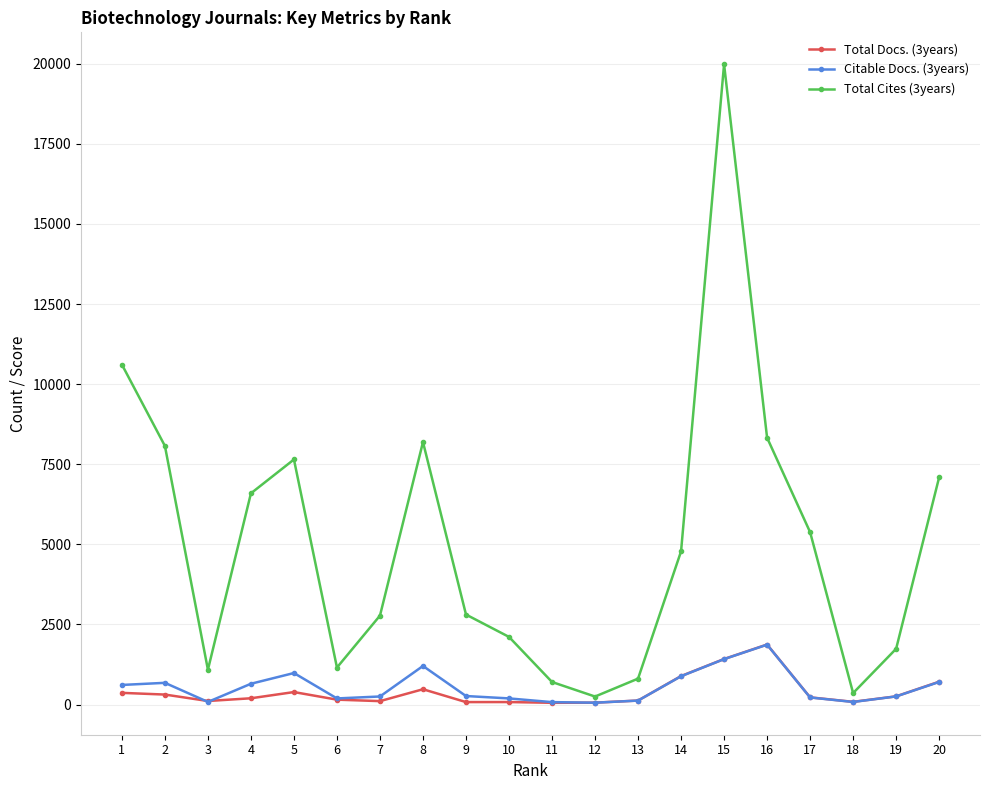

Where is Total Docs. (3years) nearest to the value 965?

14